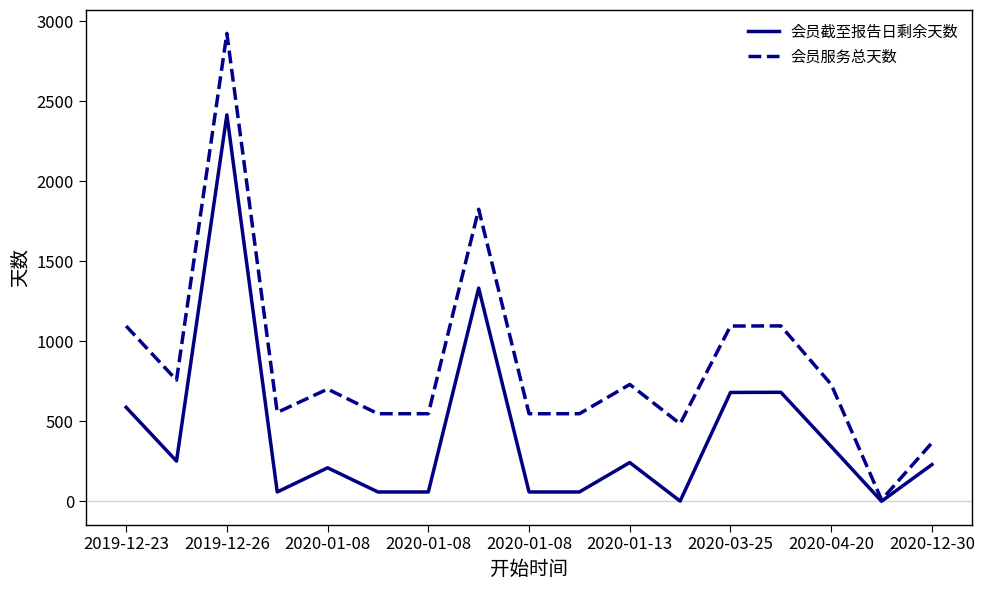

List the series in order of their peak value, highest first.

会员服务总天数, 会员截至报告日剩余天数